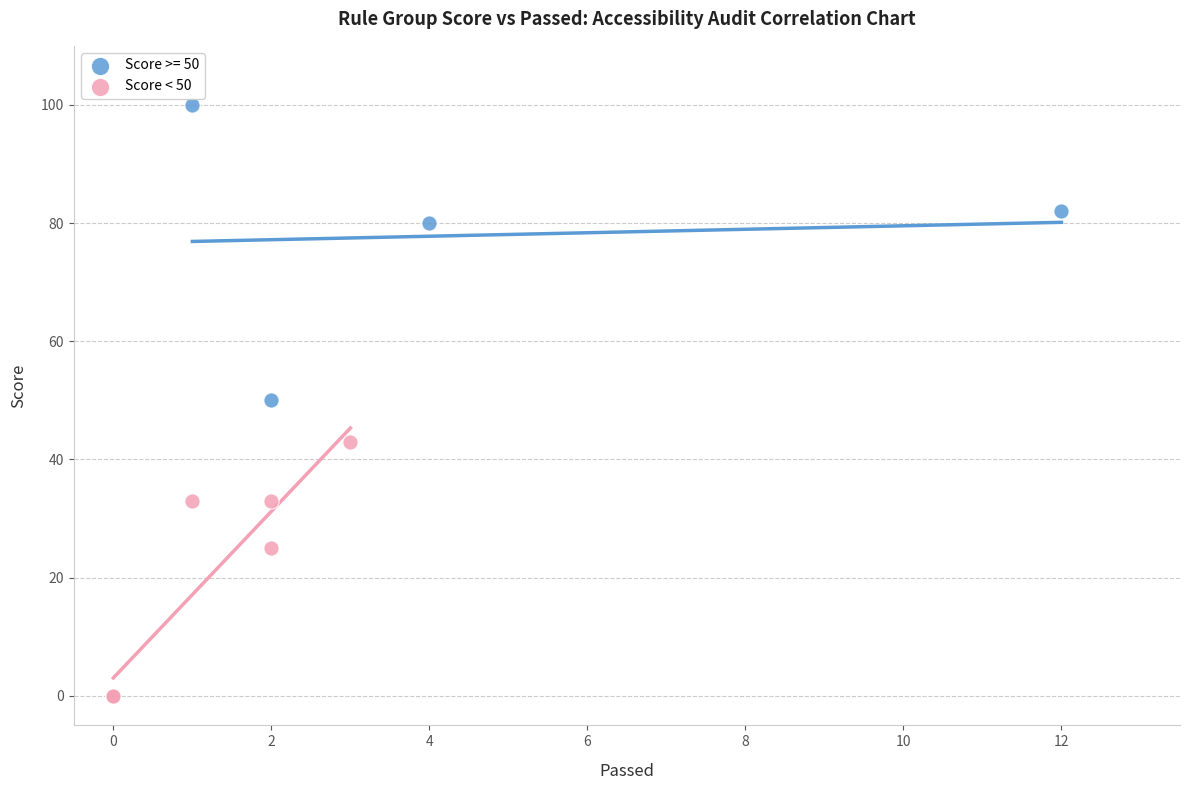

Which series contains the highest Y value?

Score >= 50